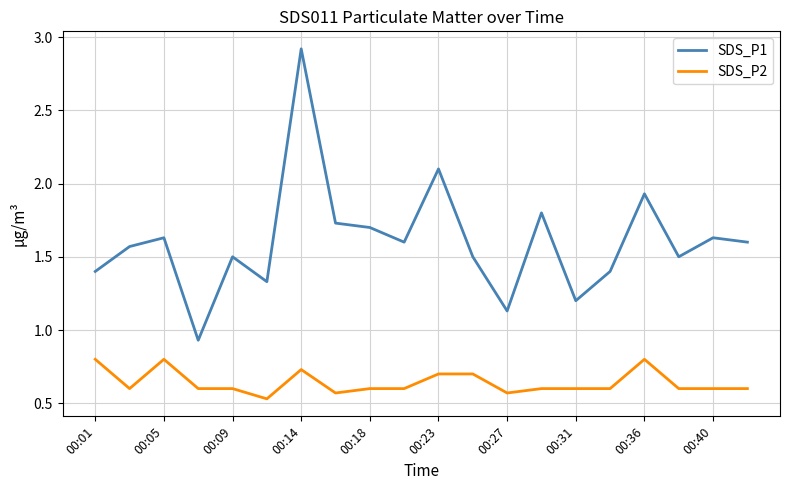

Which series has the largest range (max minus min)?

SDS_P1